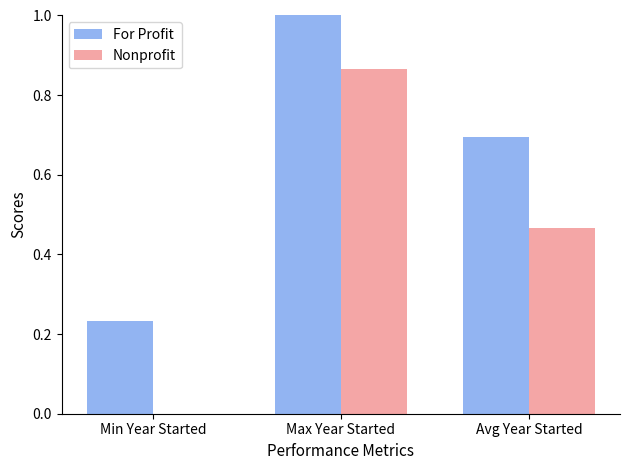

How many groups of bars are there?

3